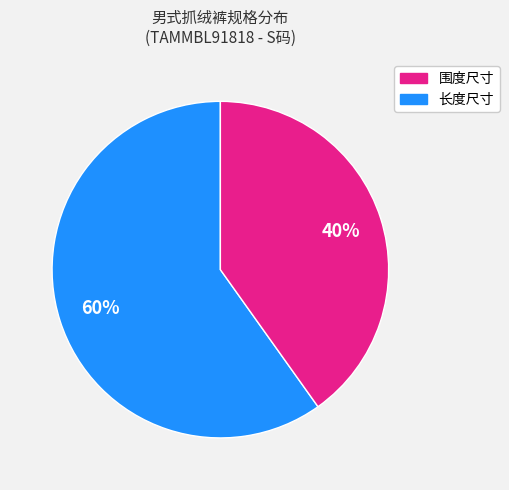

Does any single category account for the majority?

Yes